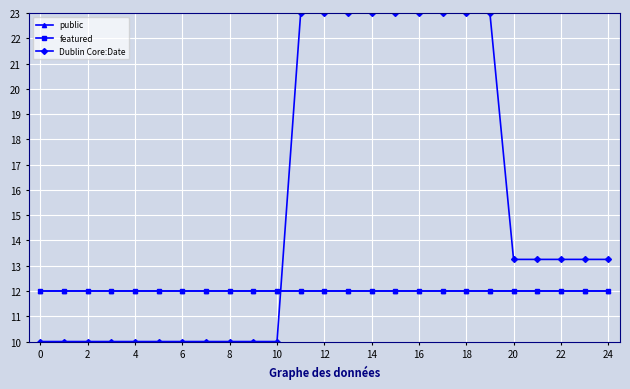

Is this an area chart (filled region under the line)?

No